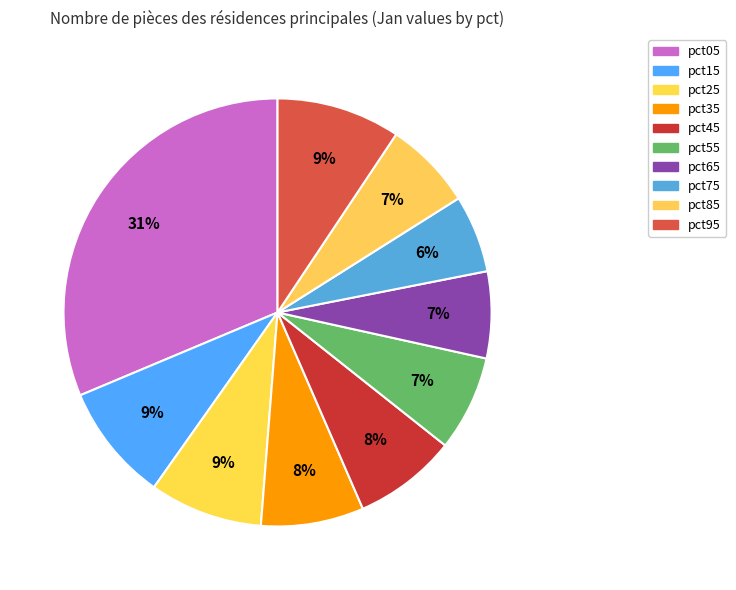

Does pct35 represent more than half of the total?

No